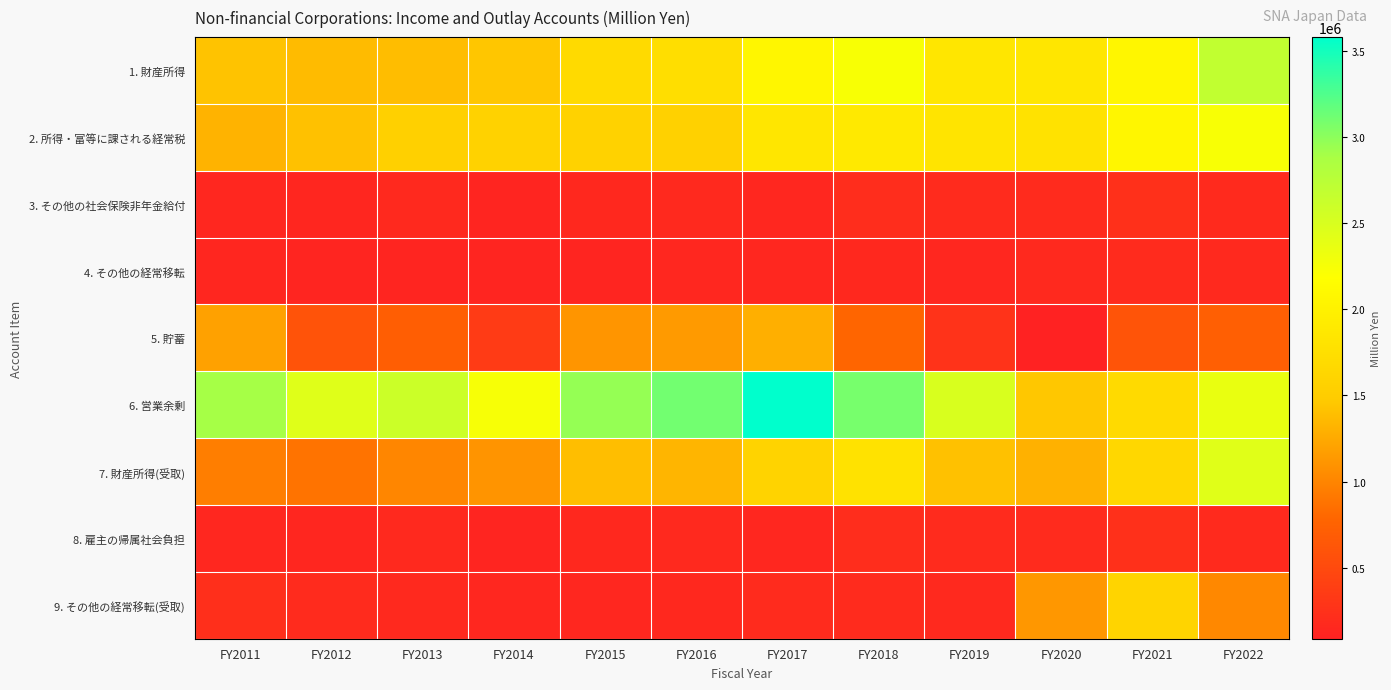

Which series has the largest total across all categories?

6. 営業余剰